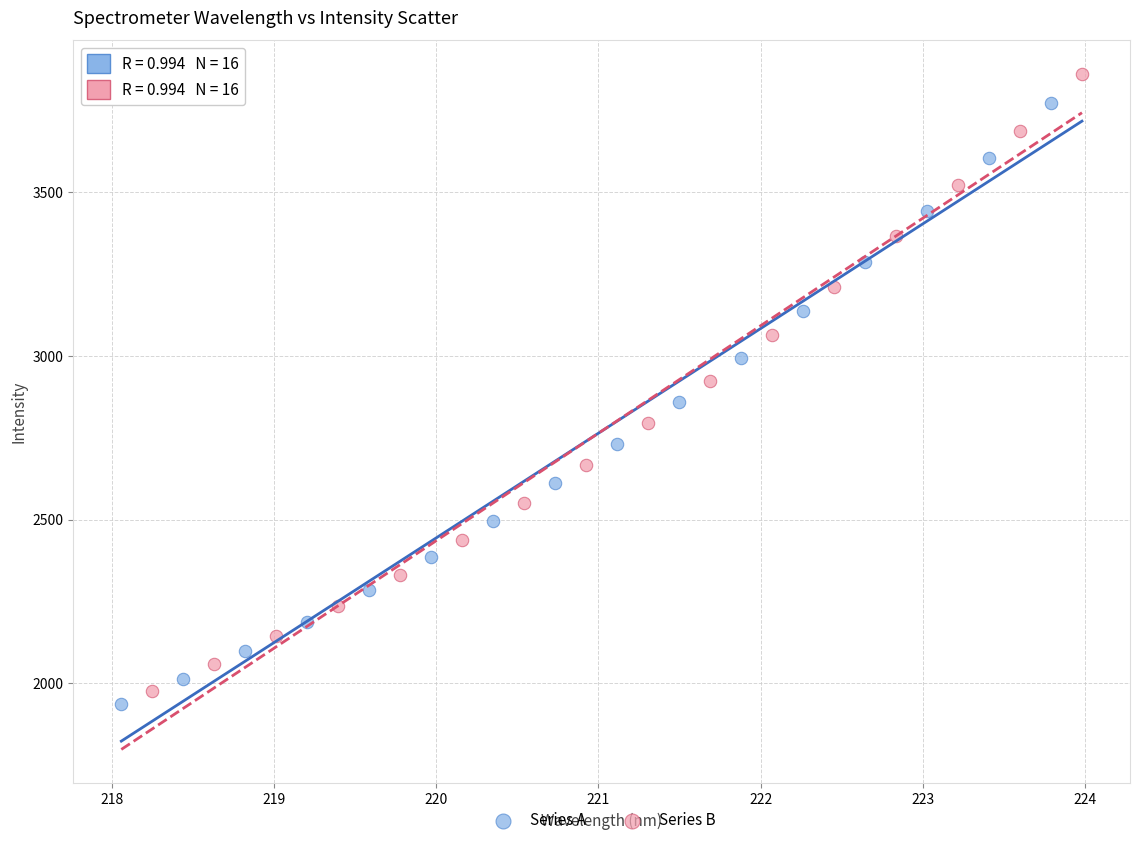

Which series contains the lowest Y value?

Series A